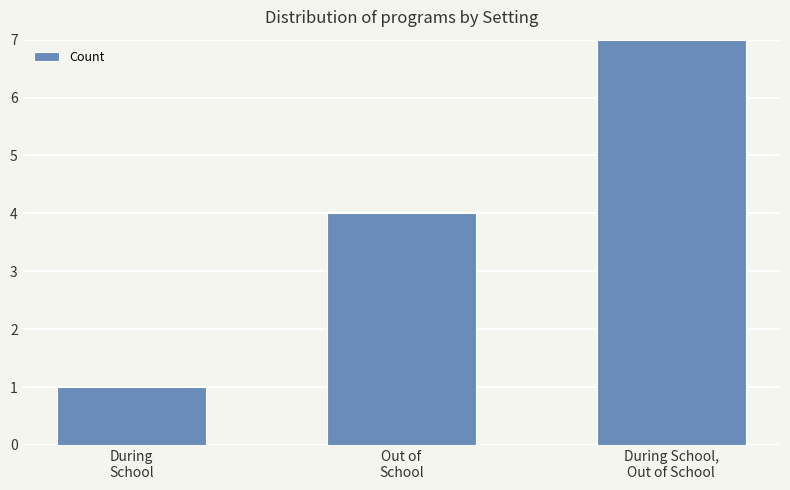

What is the label of the 2nd bar from the right?

Out of
School